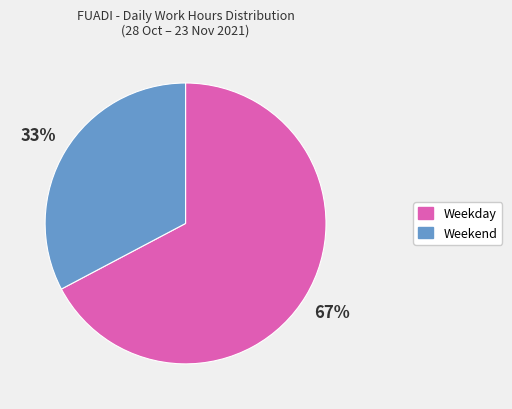

To the nearest percent, what is the average slice percentage?

50%